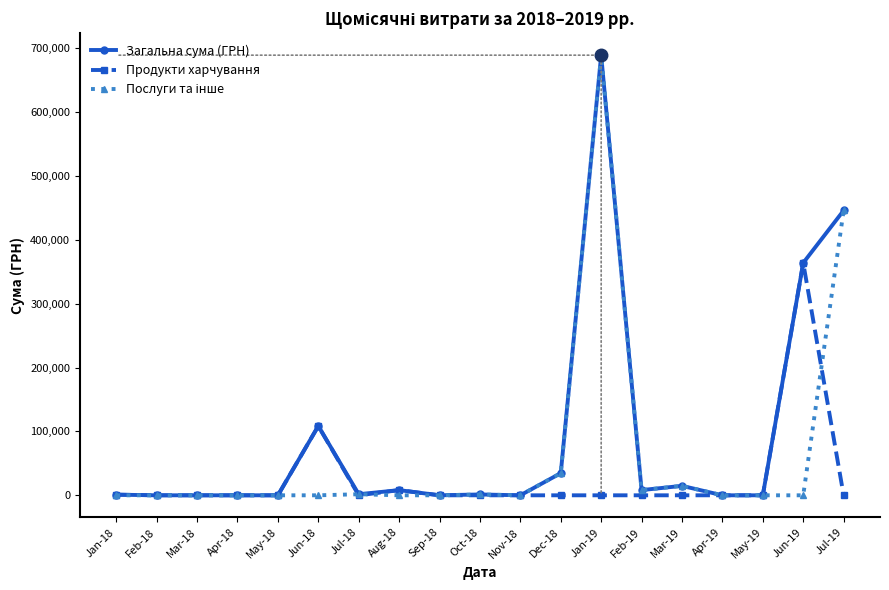

Which label corresponds to the largest value in the chart?

Jan-19